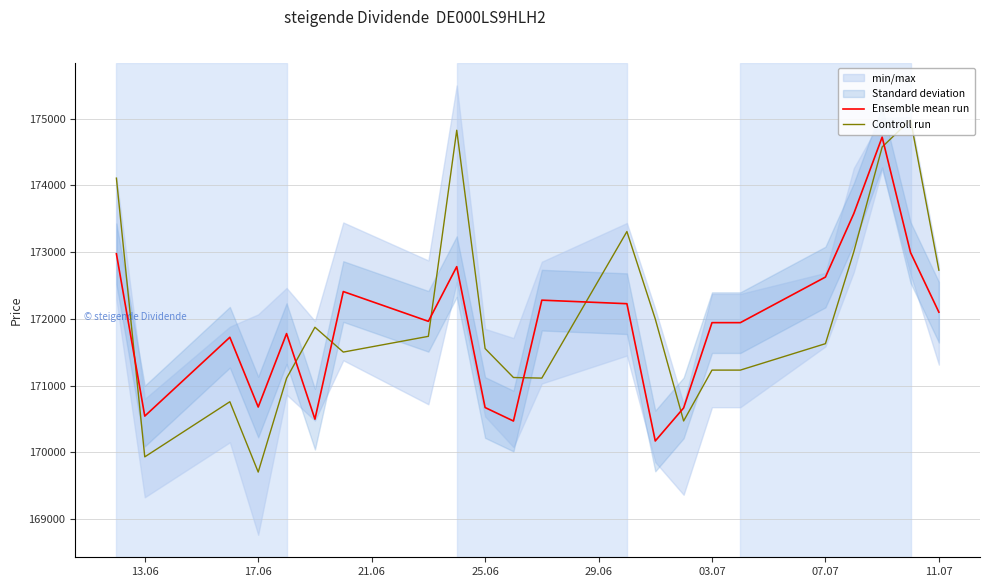

What is the maximum value for Ensemble mean run?

174722